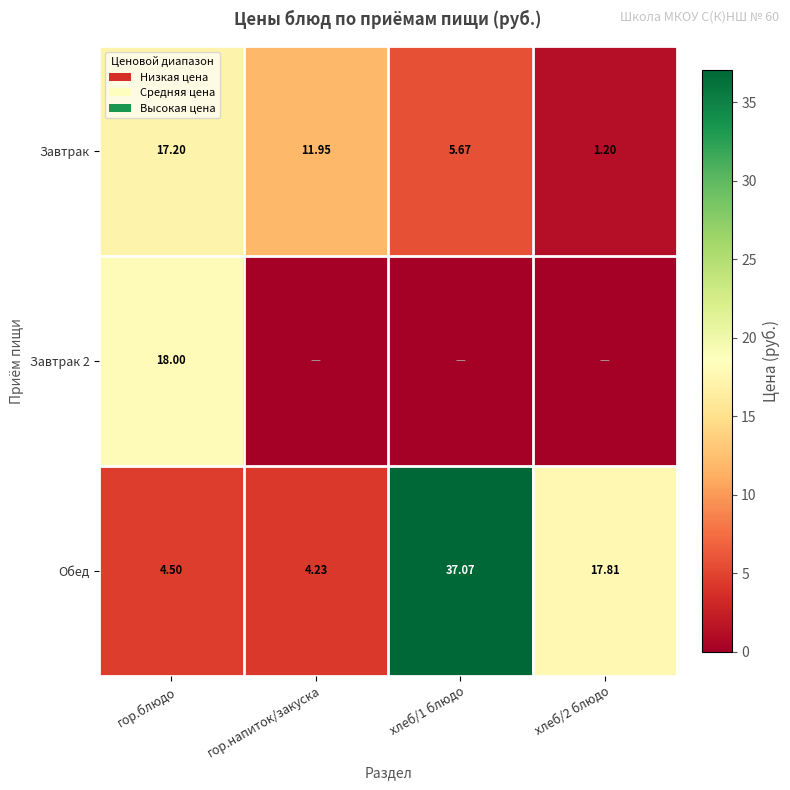

Which category has the highest value in the Завтрак series?

гор.блюдо